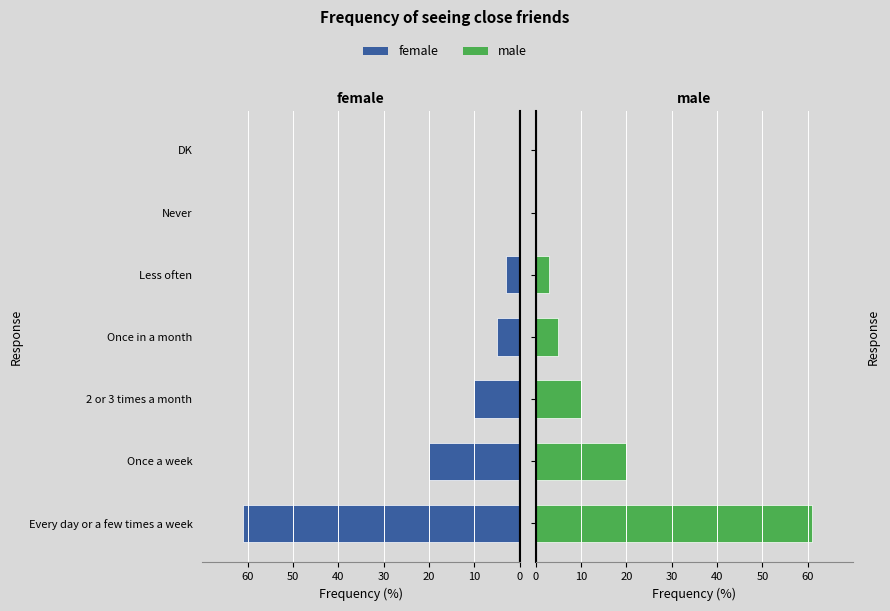

What are all the series names shown in the legend?

female, male